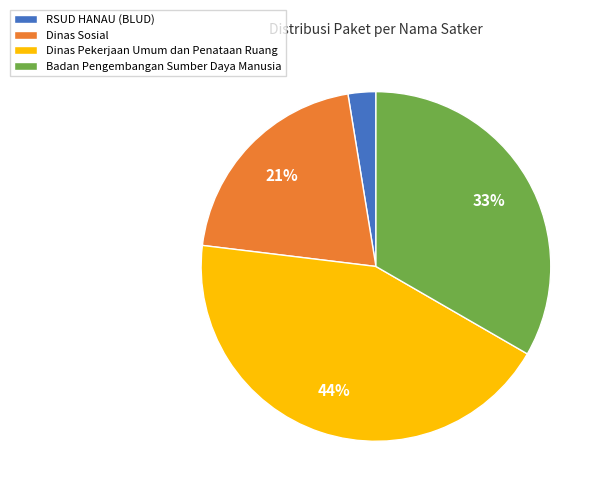

What is the smallest slice in the pie chart?

RSUD HANAU (BLUD)